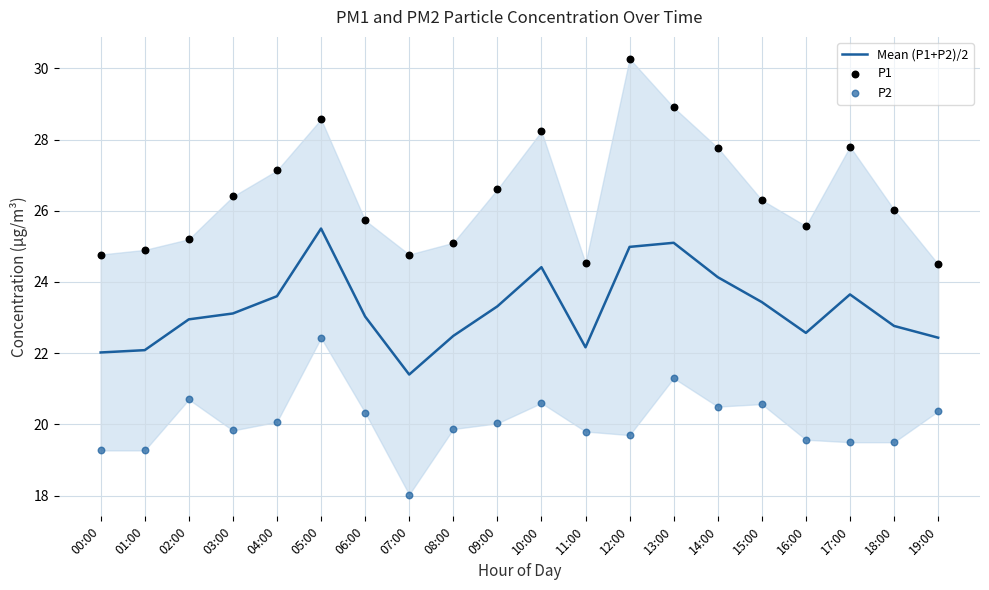

Which series has the largest Y range (max minus min)?

P1